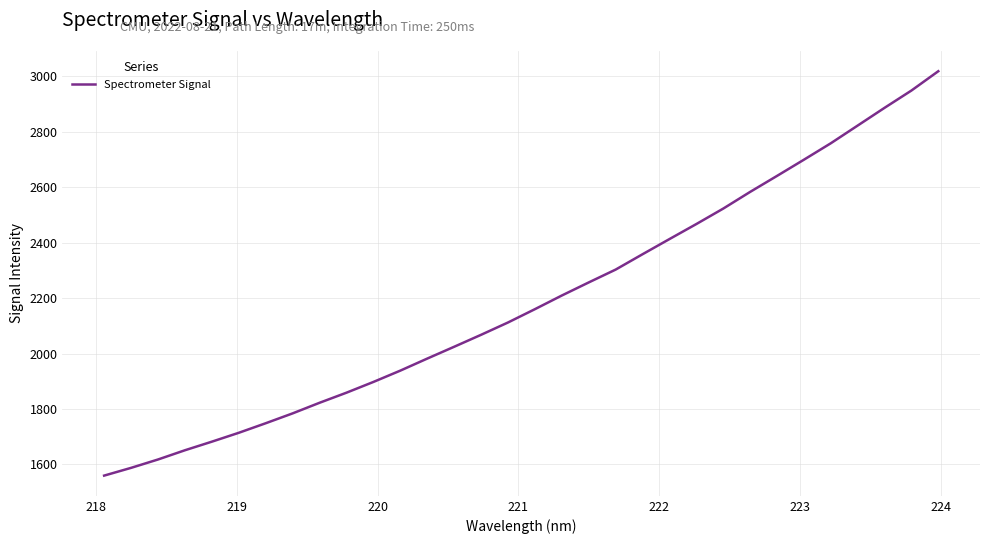

What is the maximum value shown in the chart?

3018.8